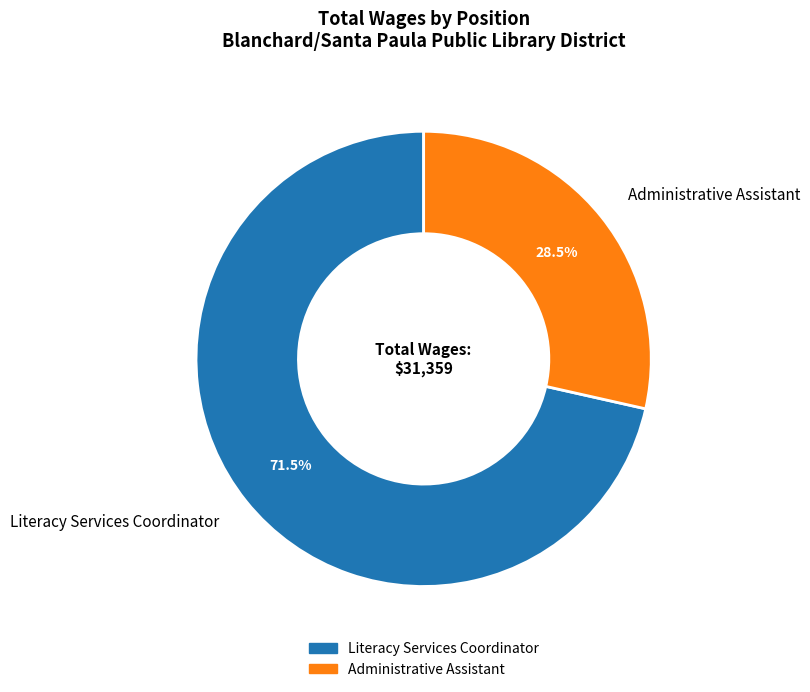

What is the majority slice?

Literacy Services Coordinator